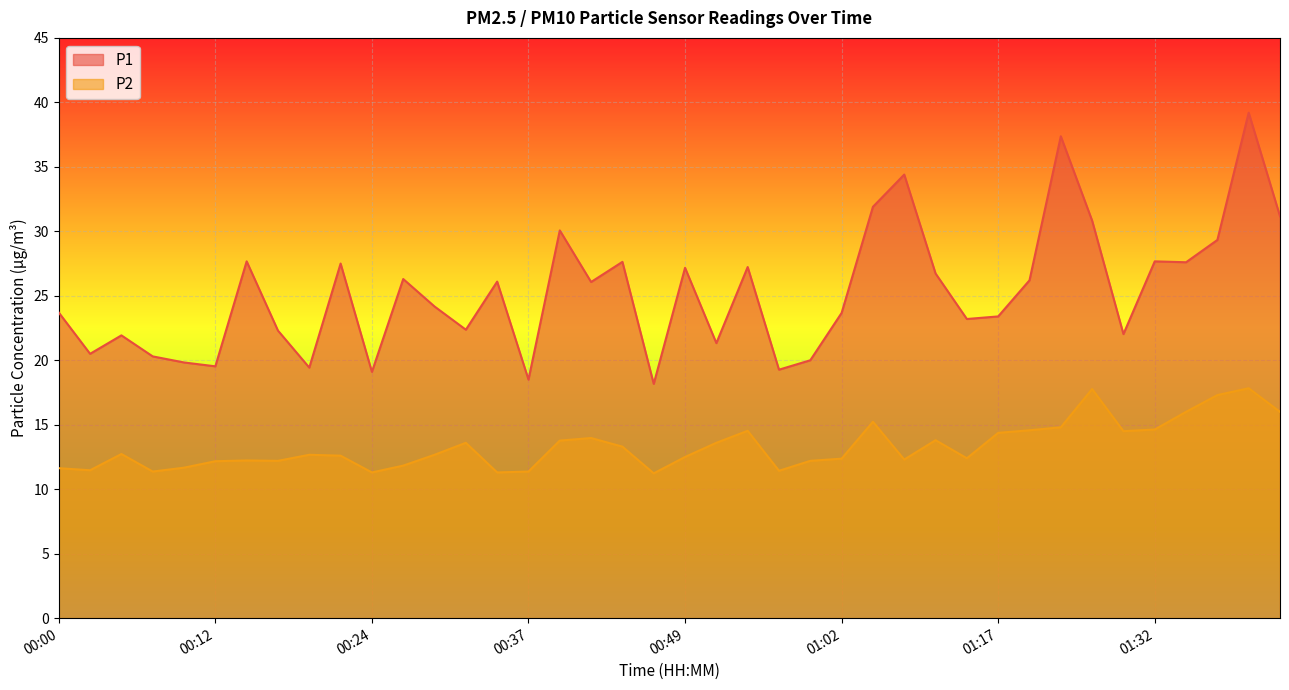

Between 00:44 and 01:12, which is larger?

00:44